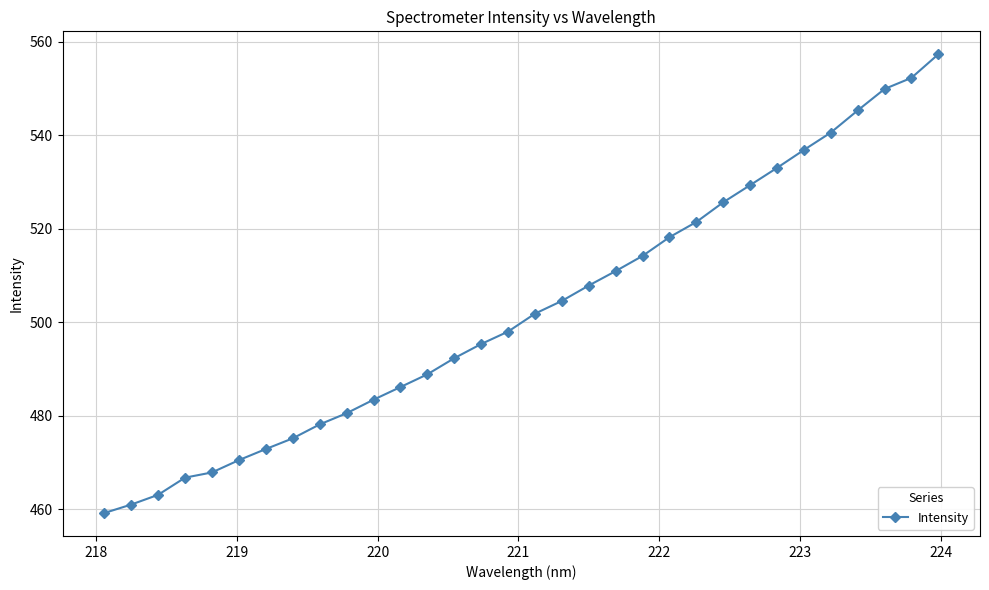

Does the chart have visible grid lines?

Yes